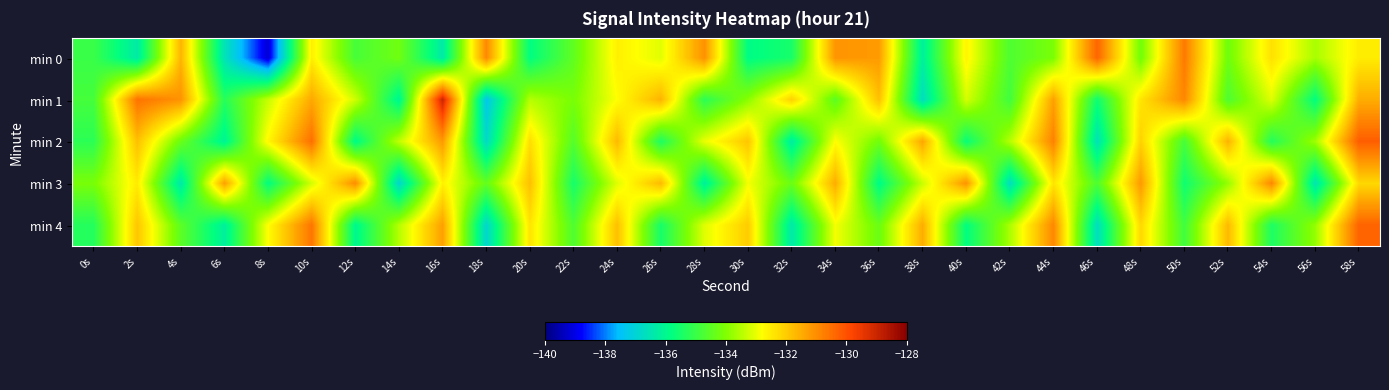

At which category is the sum across all series the highest?

58s